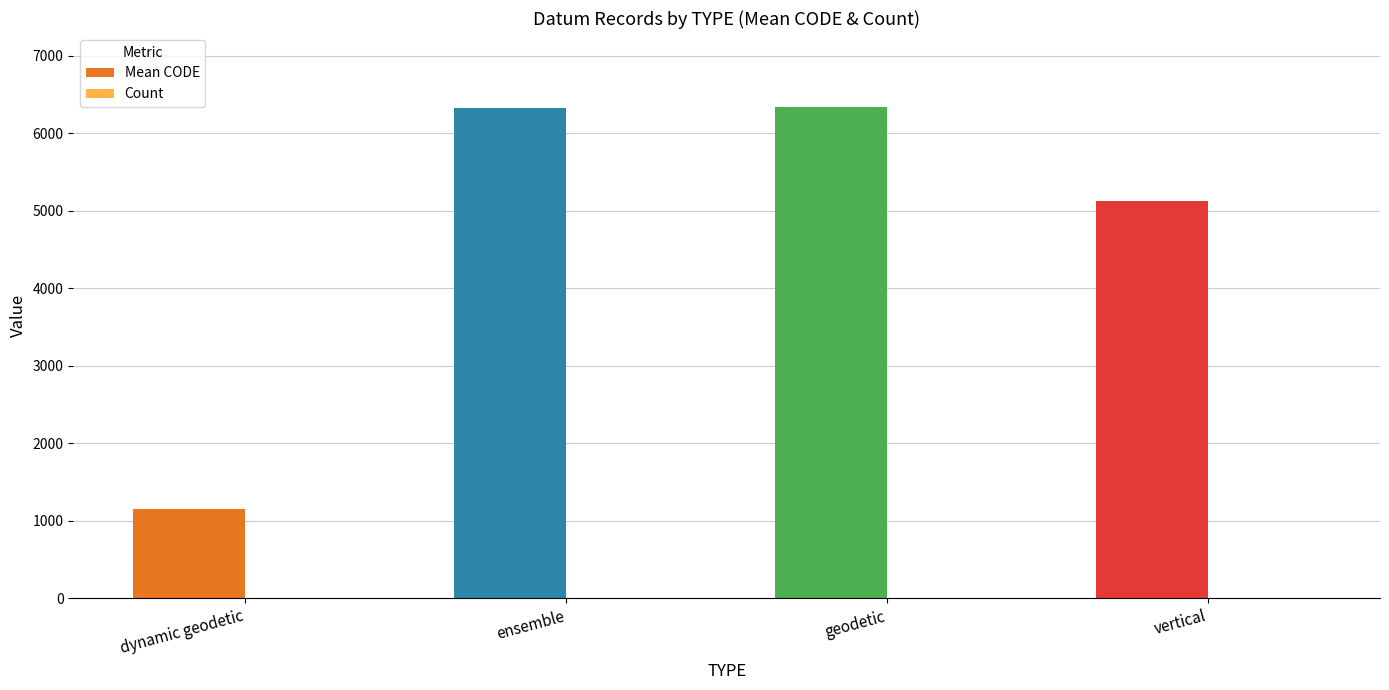

Which series changed the most between dynamic geodetic and vertical?

Mean CODE